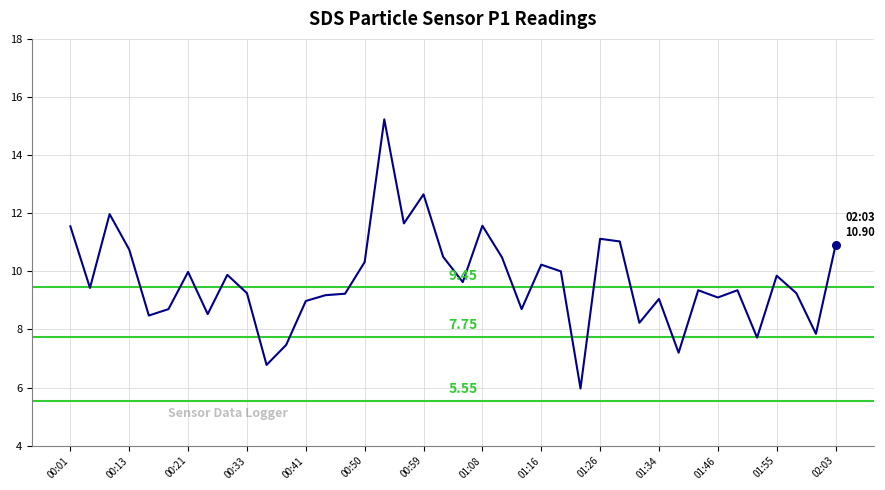

What is the difference between the maximum and minimum values?

9.3